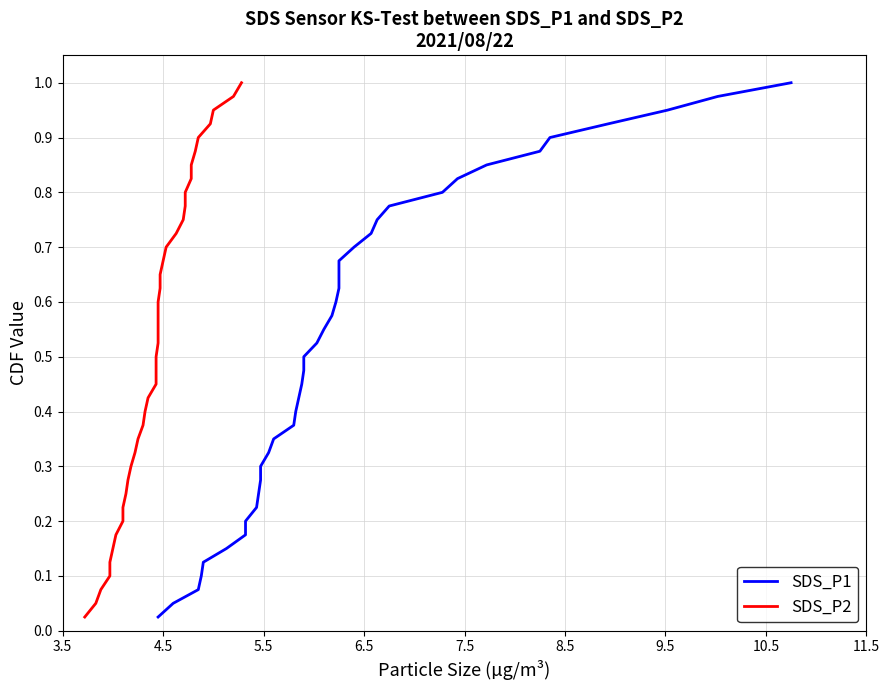

What is the value of the SDS_P1 point at the 34th from the left?

0.8